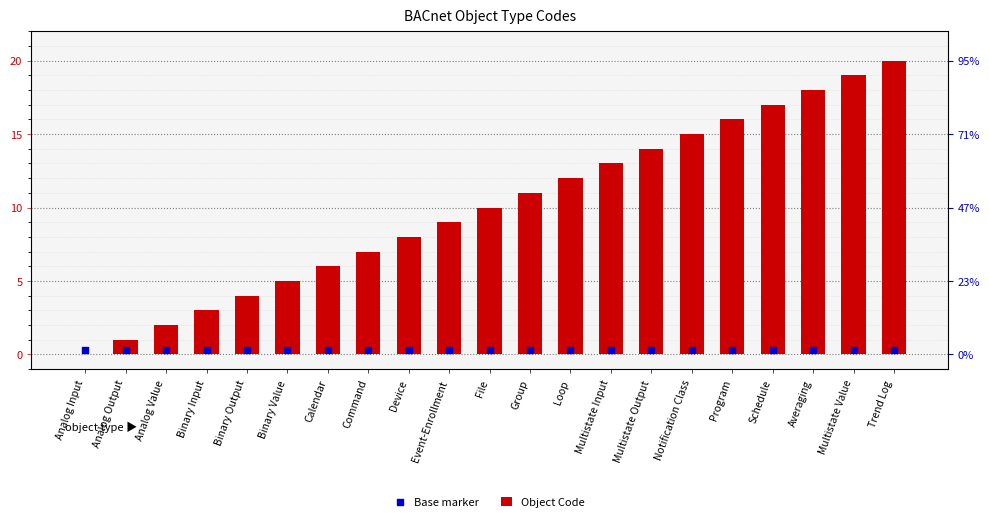

Which series has the largest Y range (max minus min)?

Object Code